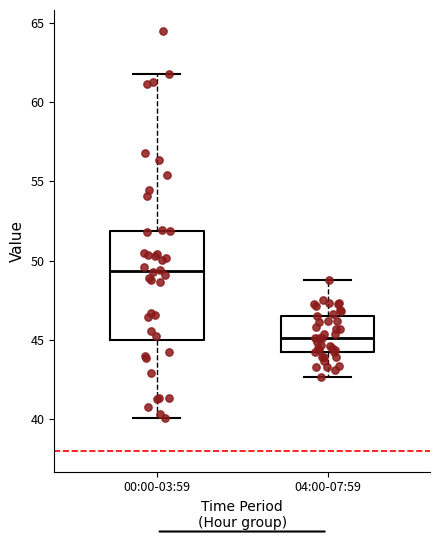

Comparing the boxes themselves (not the whiskers), which one is the tallest?

00:00-03:59